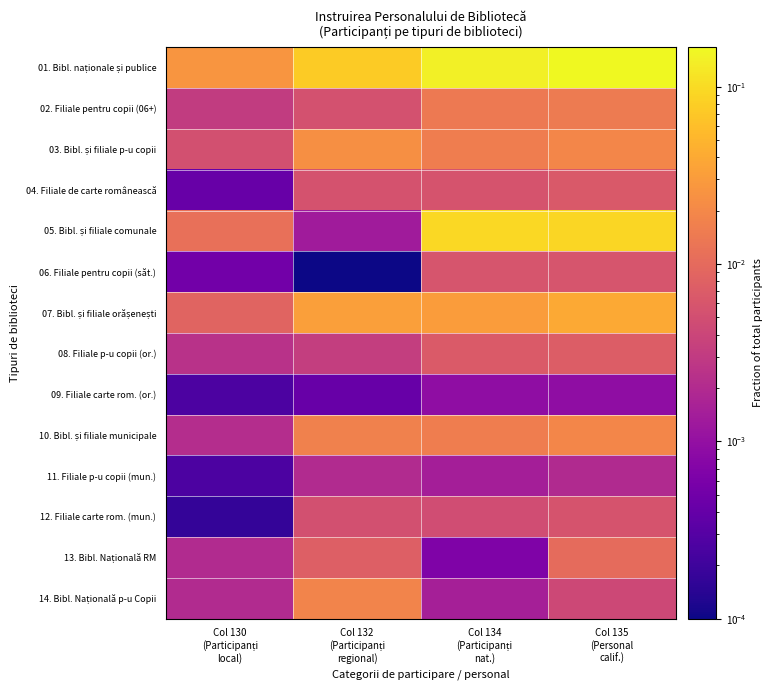

What is the total value across all series at Col 132
(Participanți
regional)?

0.2